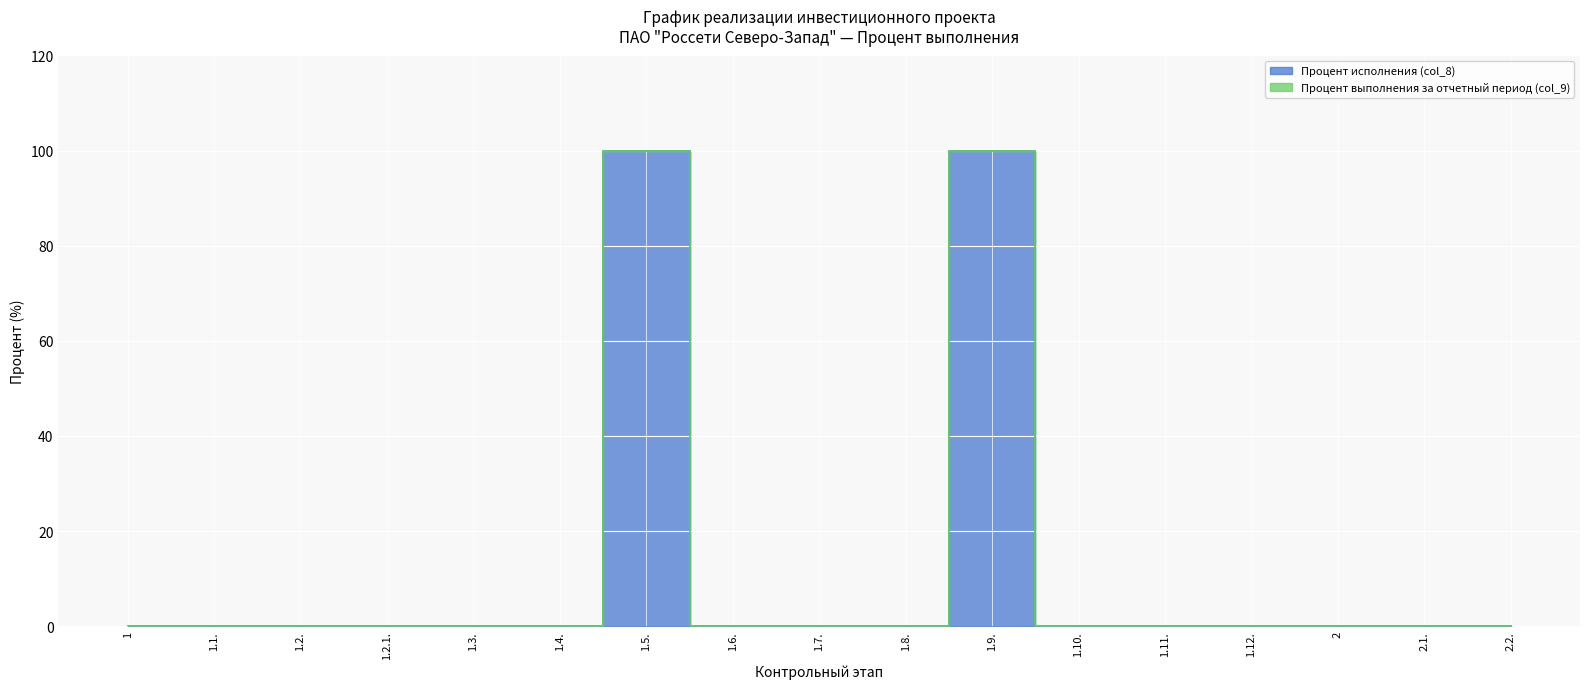

Reading left to right, what are all the values shown in this chart?

1=0	1.1.=0	1.2.=0	1.2.1.=0	1.3.=0	1.4.=0	1.5.=100	1.6.=0	1.7.=0	1.8.=0	1.9.=100	1.10.=0	1.11.=0	1.12.=0	2=0	2.1.=0	2.2.=0